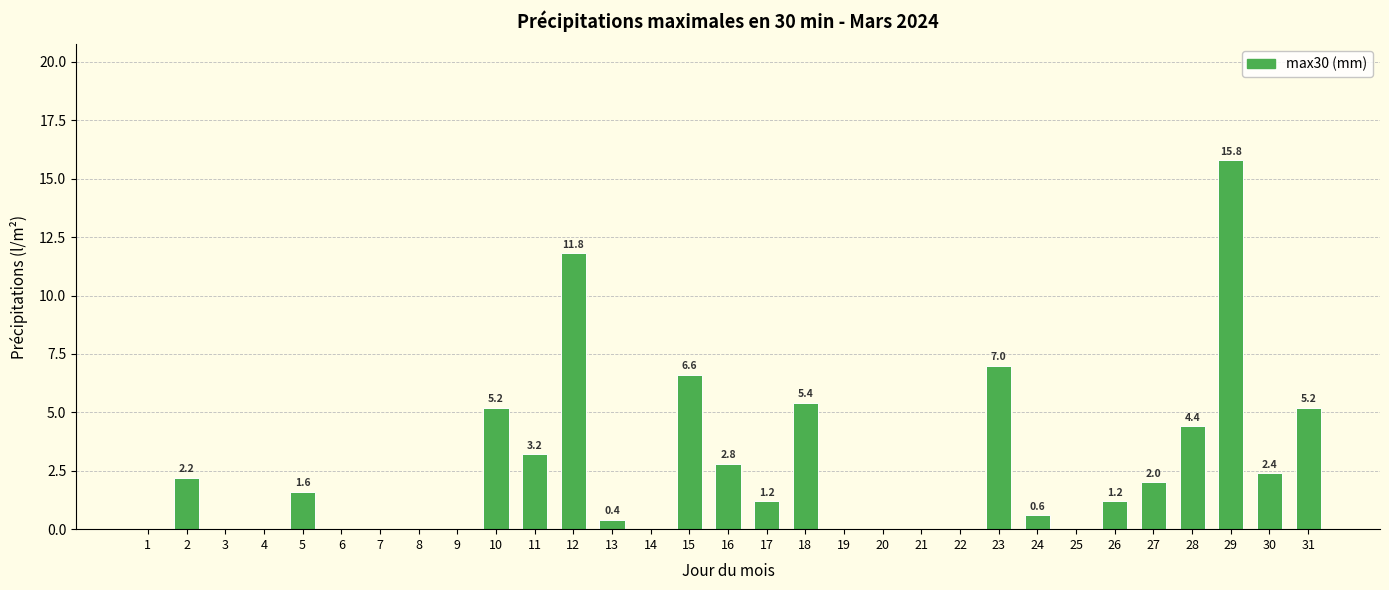

Is it true that the value at 4 is 0.0?

True